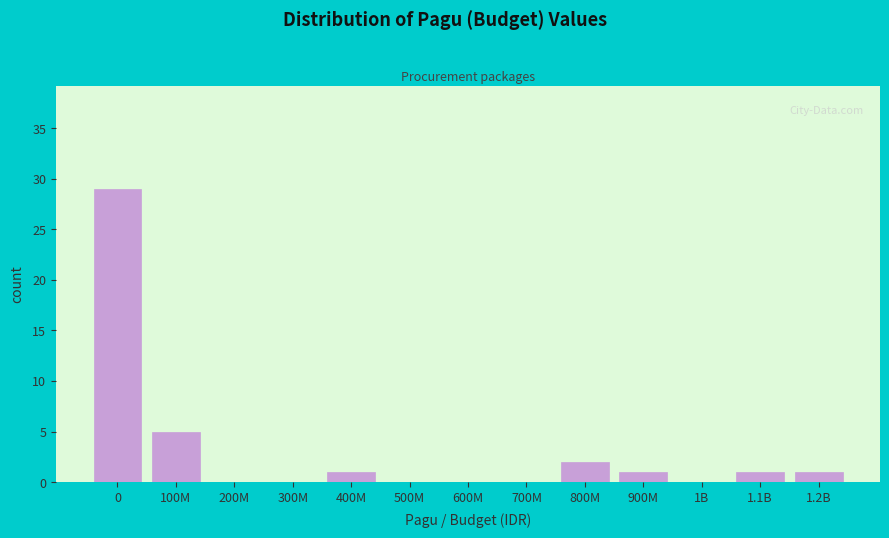

Reading left to right, transcribe all the data shown in this chart.

0=29	100M=5	200M=0	300M=0	400M=1	500M=0	600M=0	700M=0	800M=2	900M=1	1B=0	1.1B=1	1.2B=1